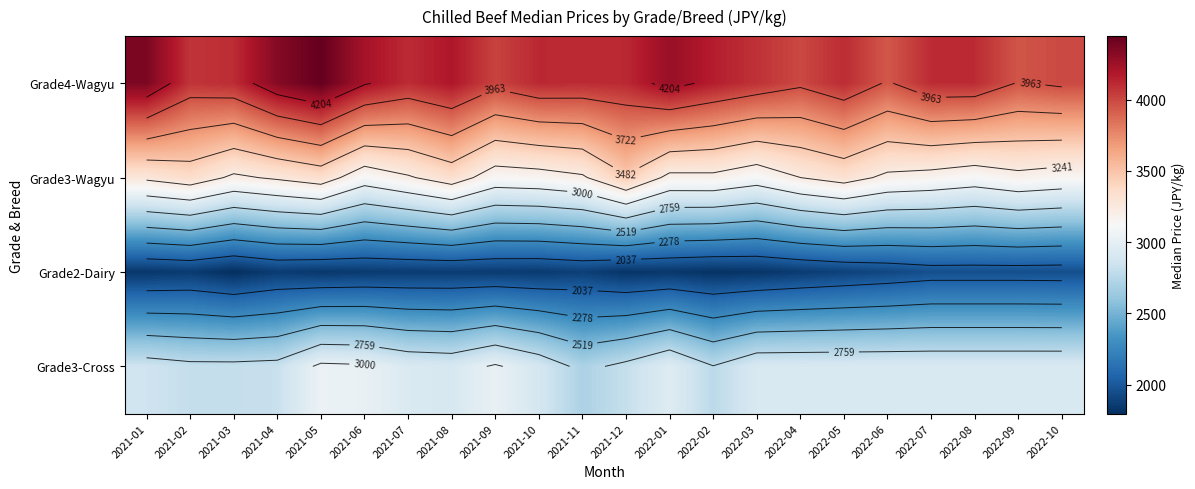

Which series has the largest total across all categories?

Grade4-Wagyu